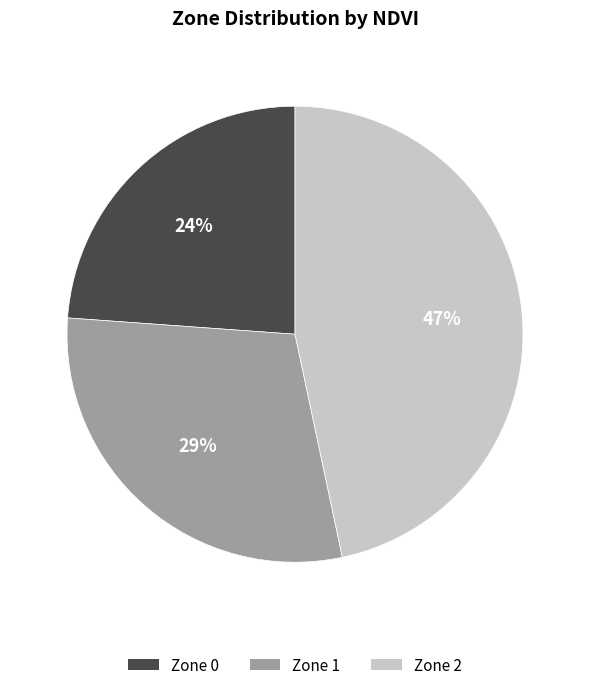

Does Zone 2 account for over 50% of the chart?

No